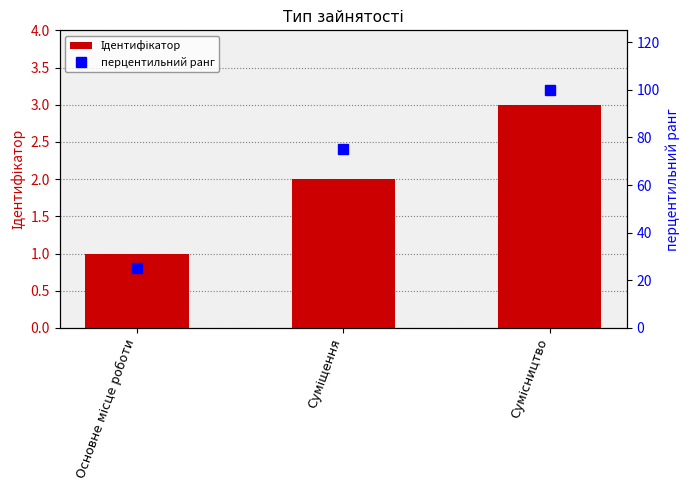

What is the average value of the Ідентифікатор series?

2